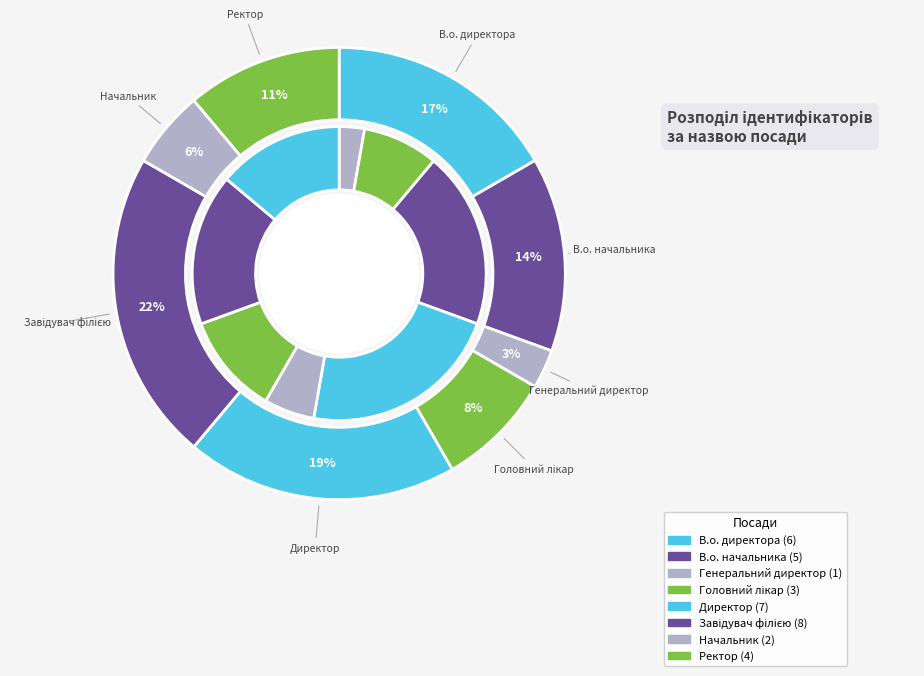

What is the smallest slice in the pie chart?

Генеральний директор